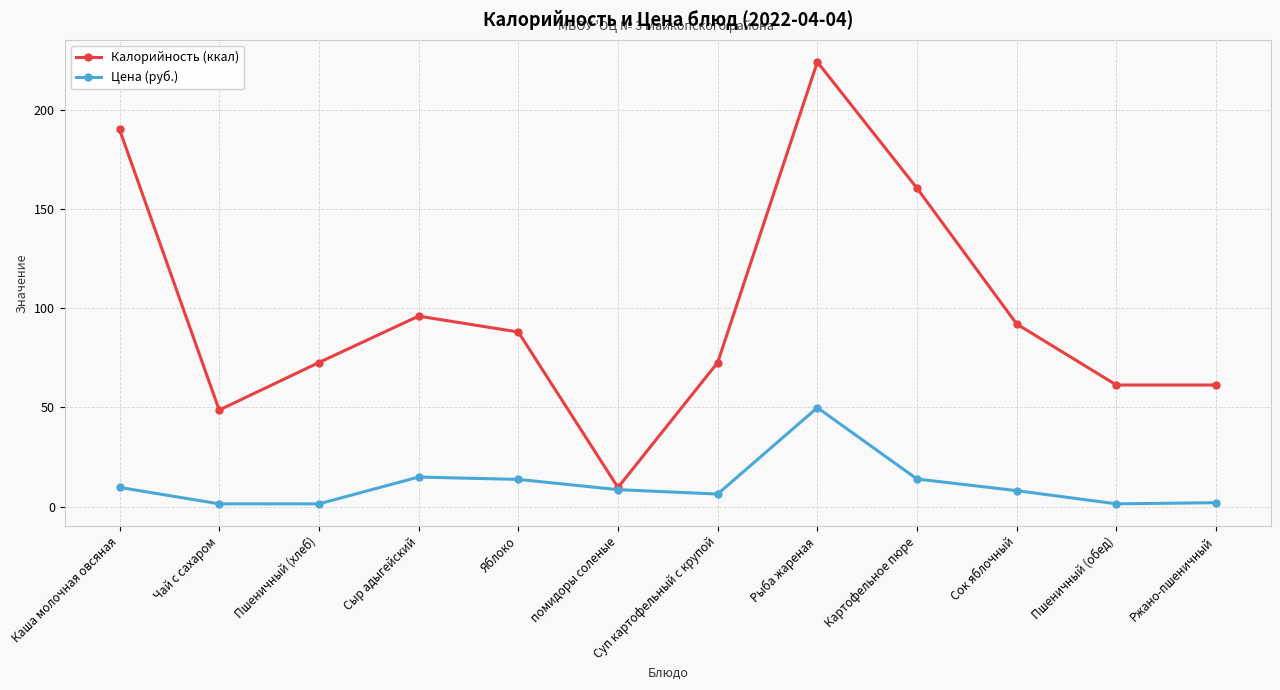

What is the label of the 9th point from the right?

Сыр адыгейский